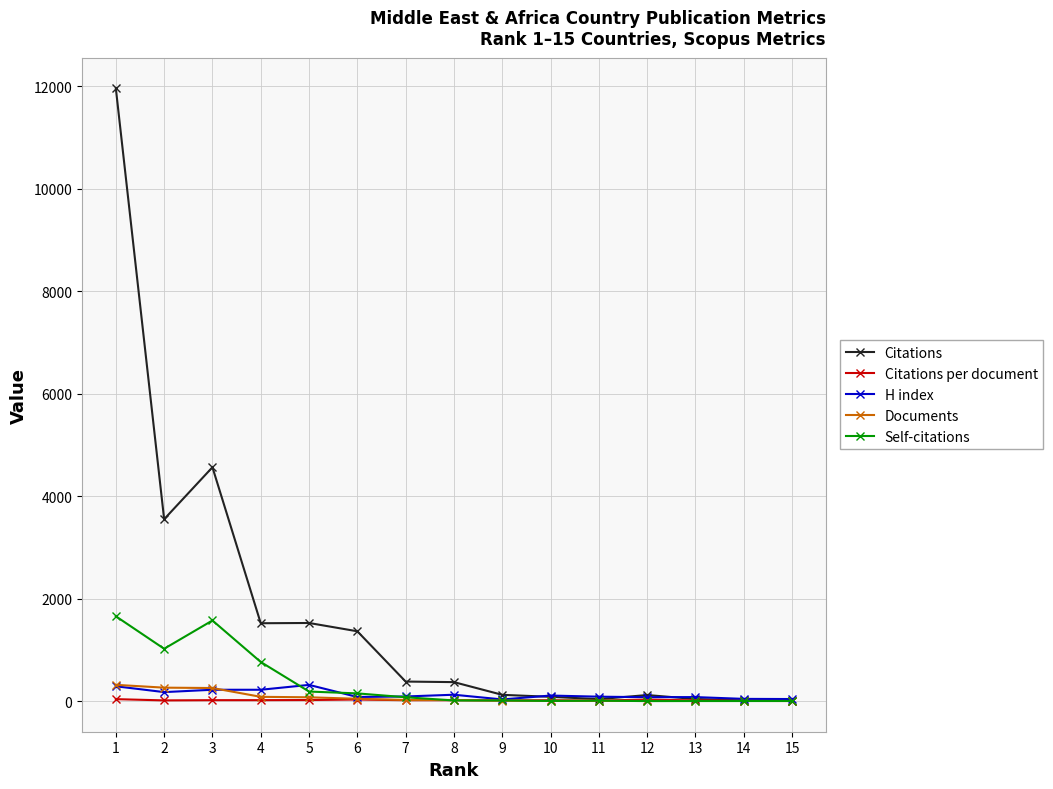

At which category does Self-citations reach its first local valley?

2